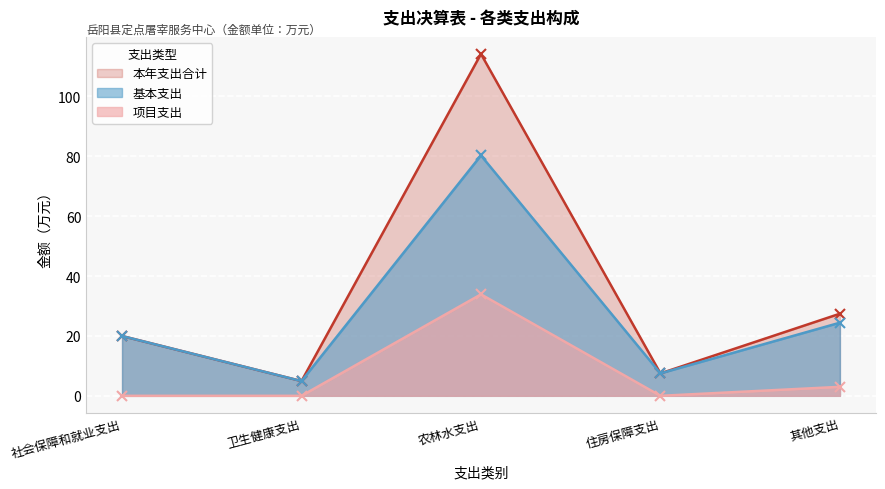

What is the maximum value shown in the chart?

114.2